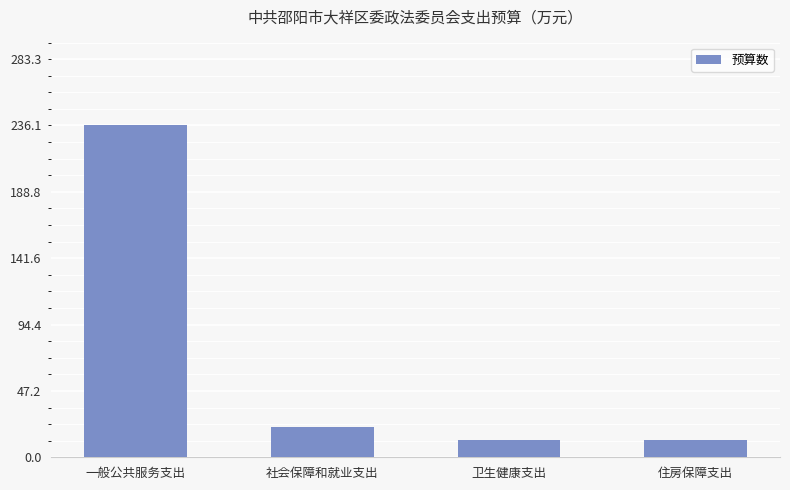

Where is the data nearest to the value 124?

社会保障和就业支出